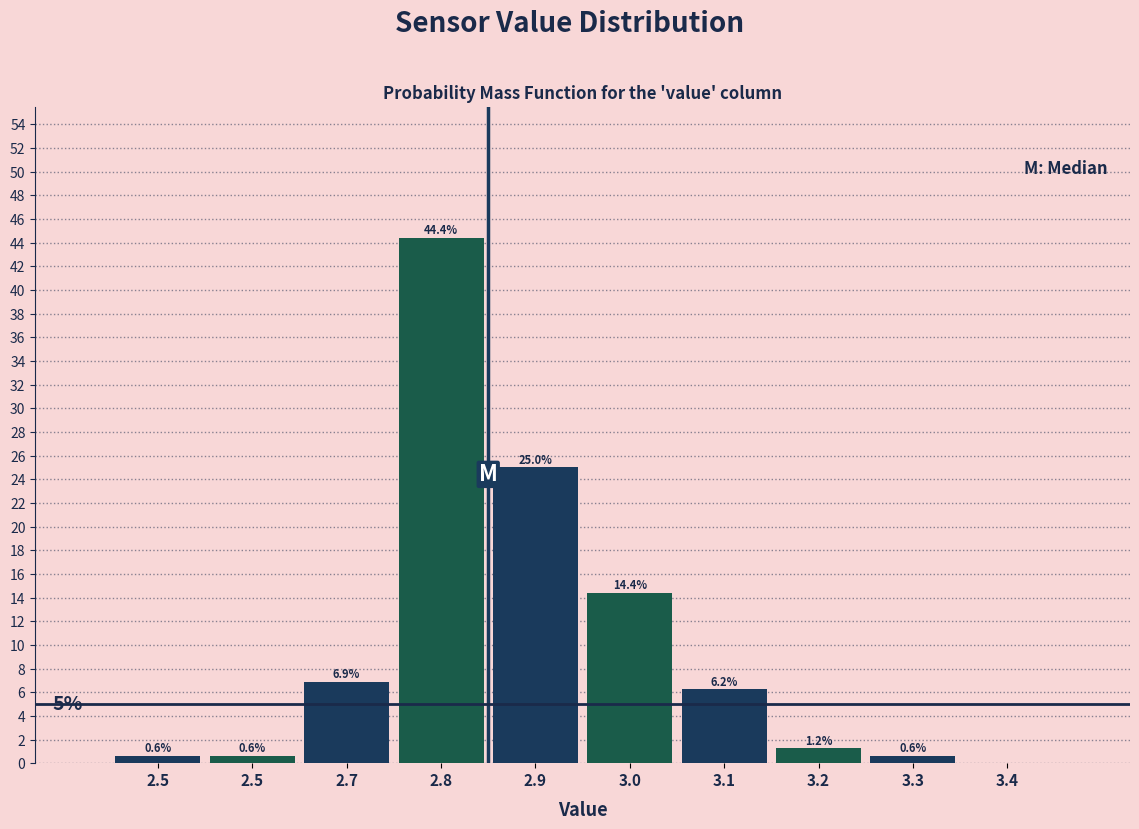

How many values are above zero?

9